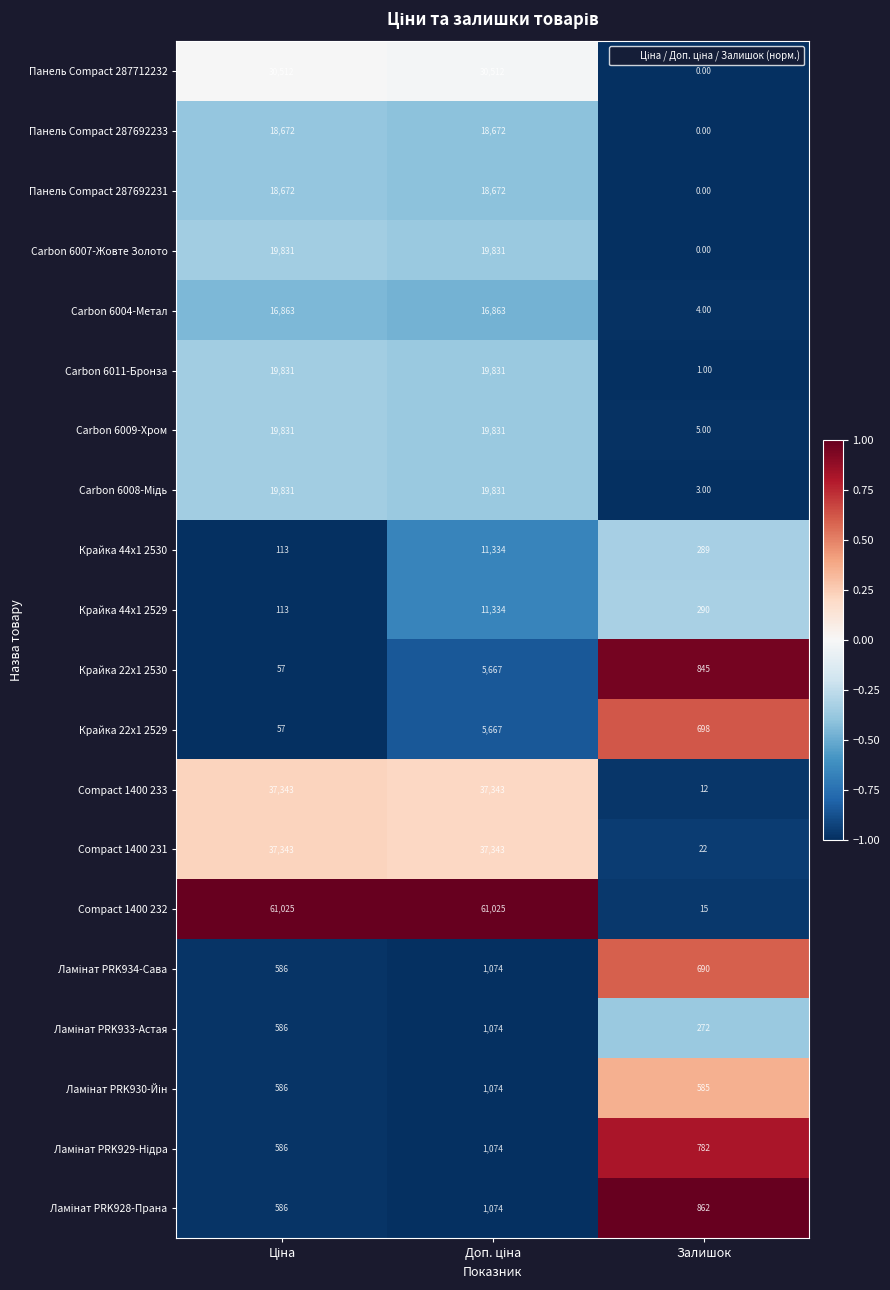

Which series has the largest total across all categories?

Сompact 1400 232